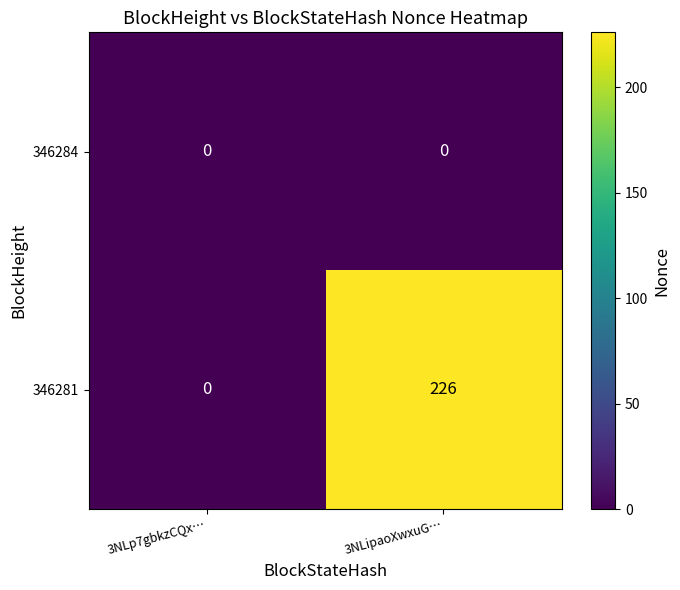

What is the total value across all series at 3NLipaoXwxuG…?

226